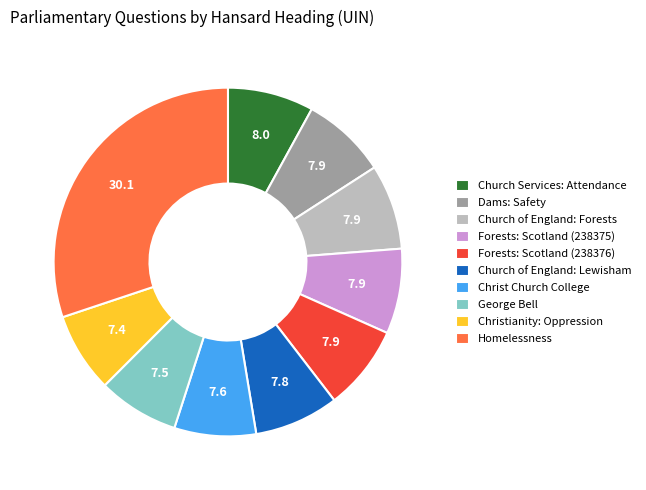

Which category has the biggest portion of the pie?

Homelessness